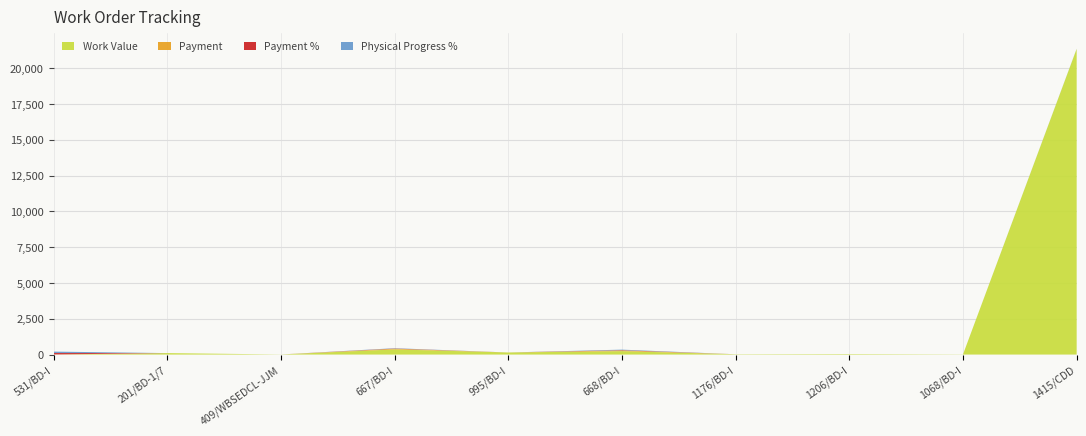

Reading right to left, extract all data points from this chart.

Work Value: 21339.8	9.2	35.1	20.4	236.9	143.9	358.7	5.3	101.3	2.9
Payment: 0.0	0.0	0.0	0.0	50.1	0.0	49.6	0.0	0.0	2.9
Payment %: 0.0	0.0	0.0	0.0	21.1	0.0	13.8	0.0	0.0	100.0
Physical Progress %: 11.0	0.0	0.0	0.0	35.0	0.0	22.0	0.0	0.0	100.0